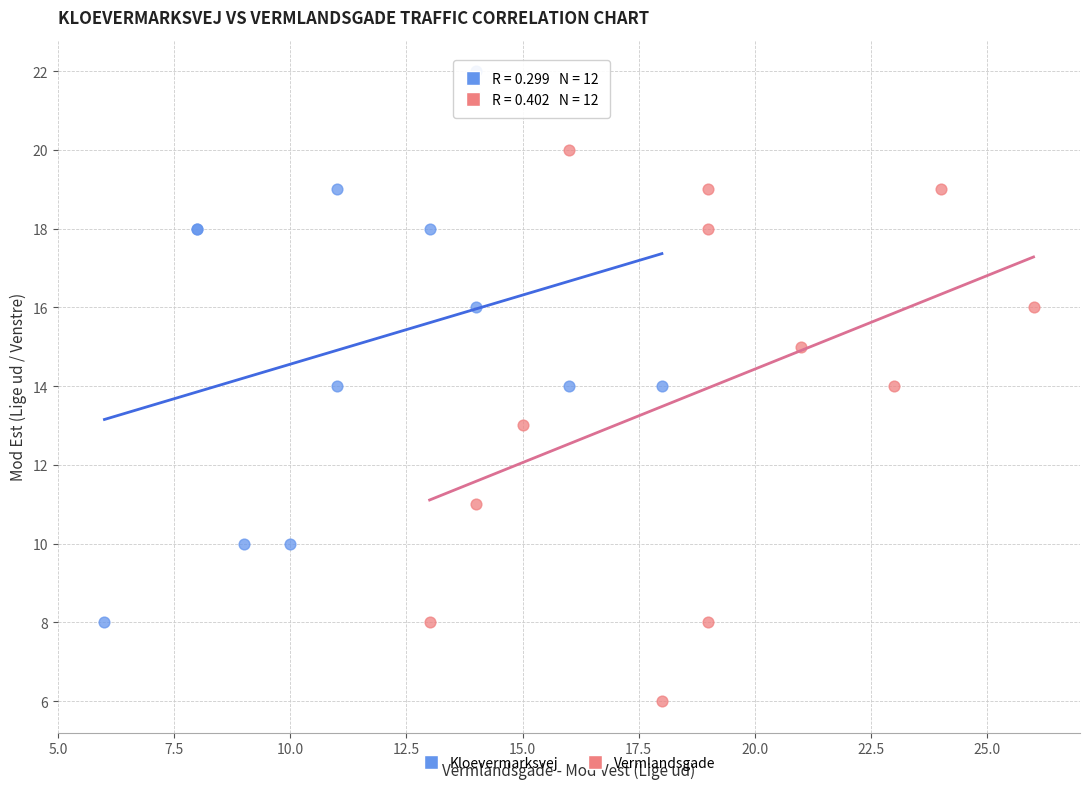

Which series contains the lowest Y value?

Vermlandsgade